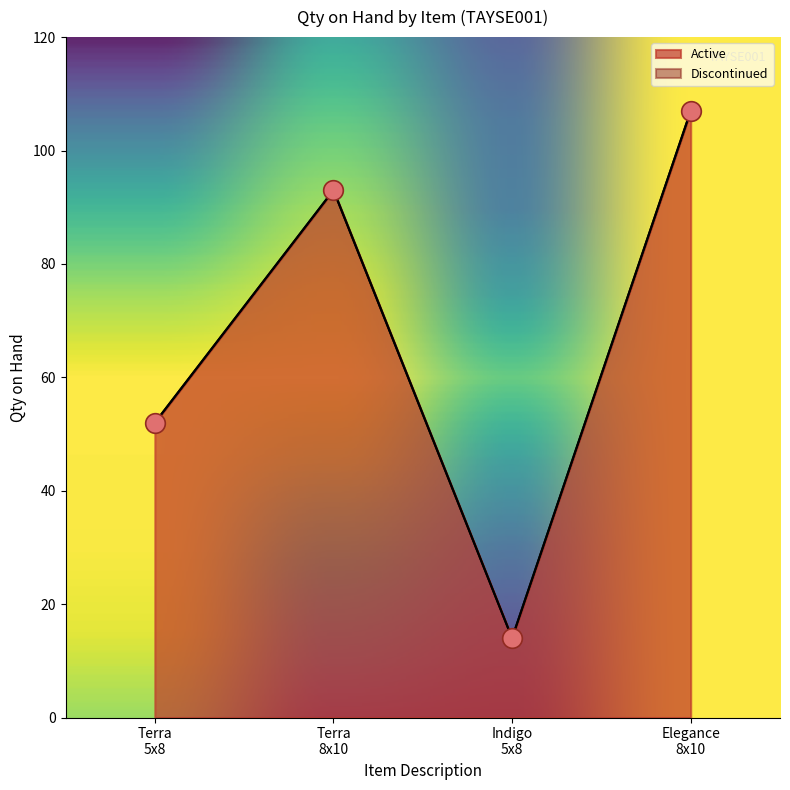

What is the change in value from Terra 5x8 to Terra 8x10?

+41